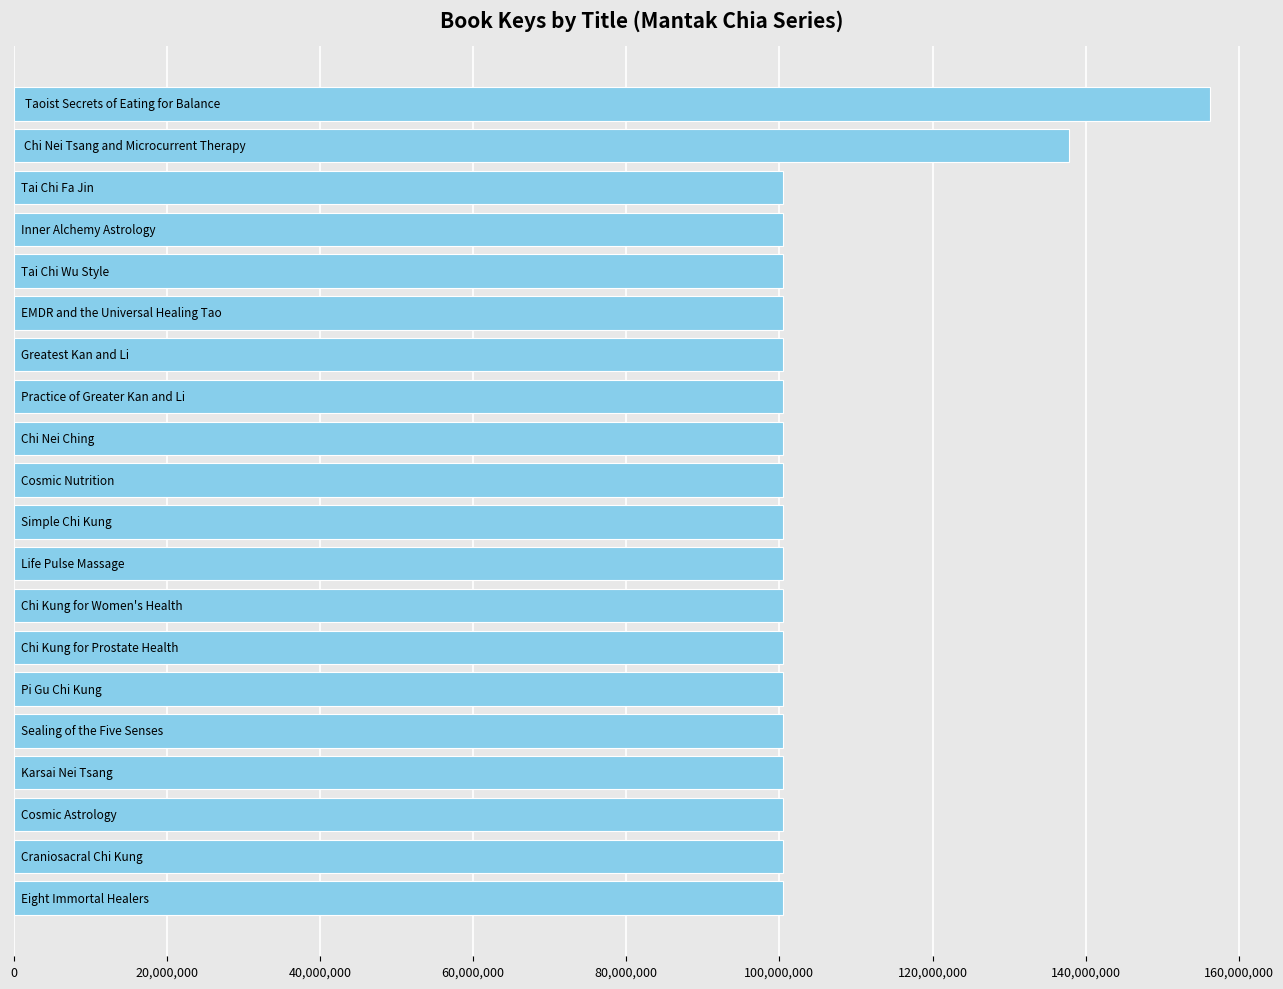

How many data points are less than 100432501?

10